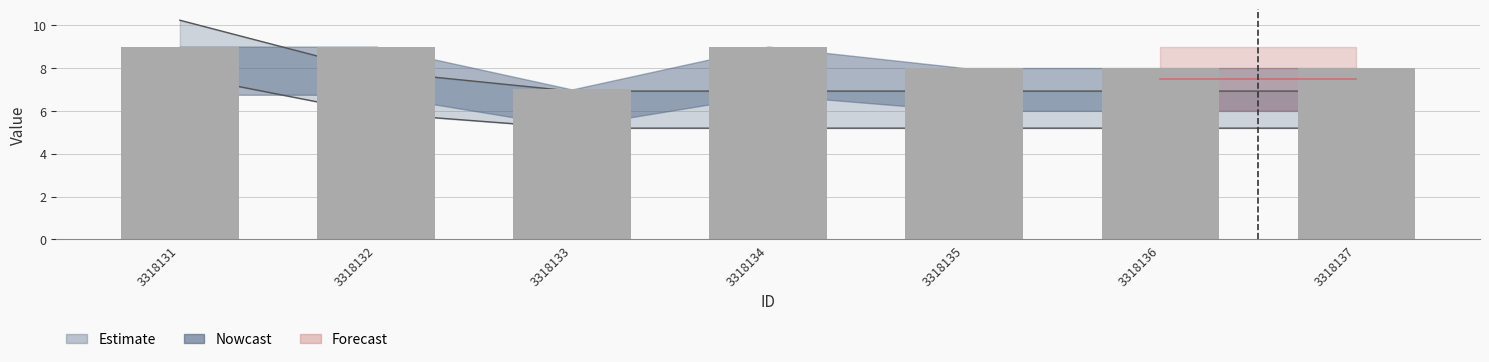

Where is radius kemungkinan nearest to the value 6?

3318132